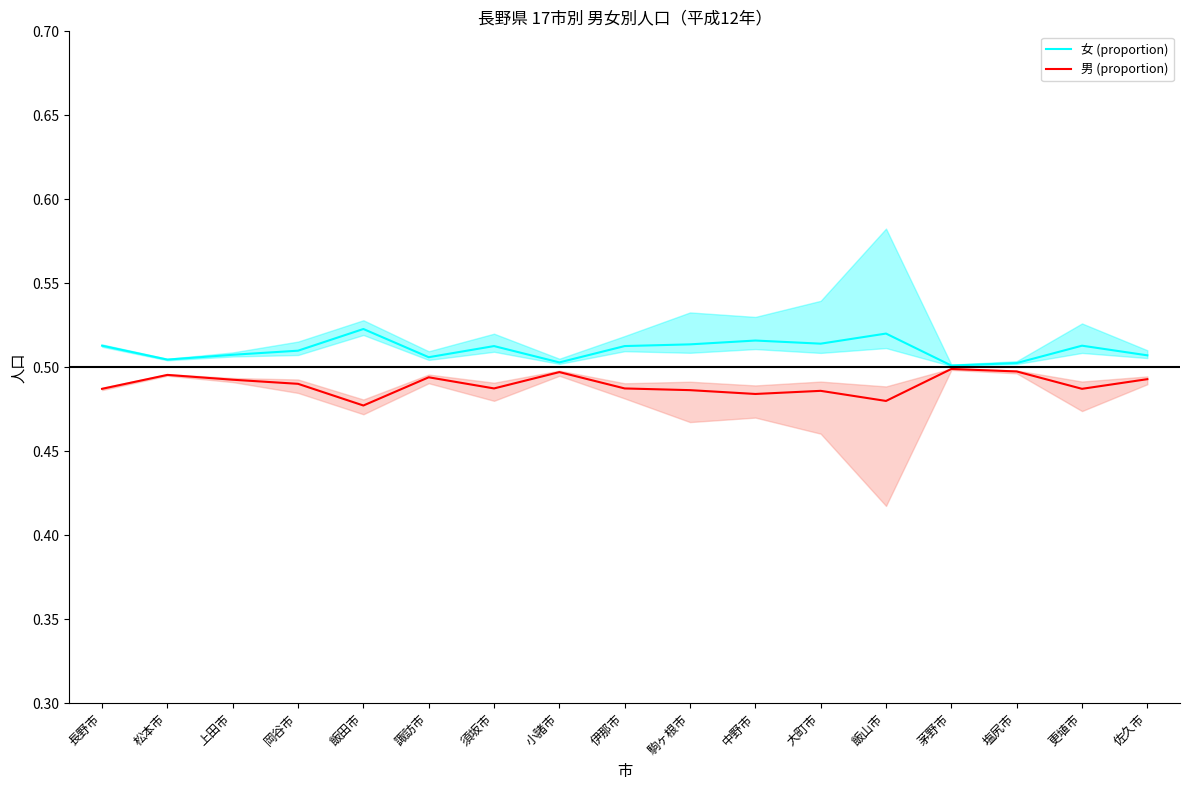

True or false: 男 (proportion) and 女 (proportion) cross at least once.

False